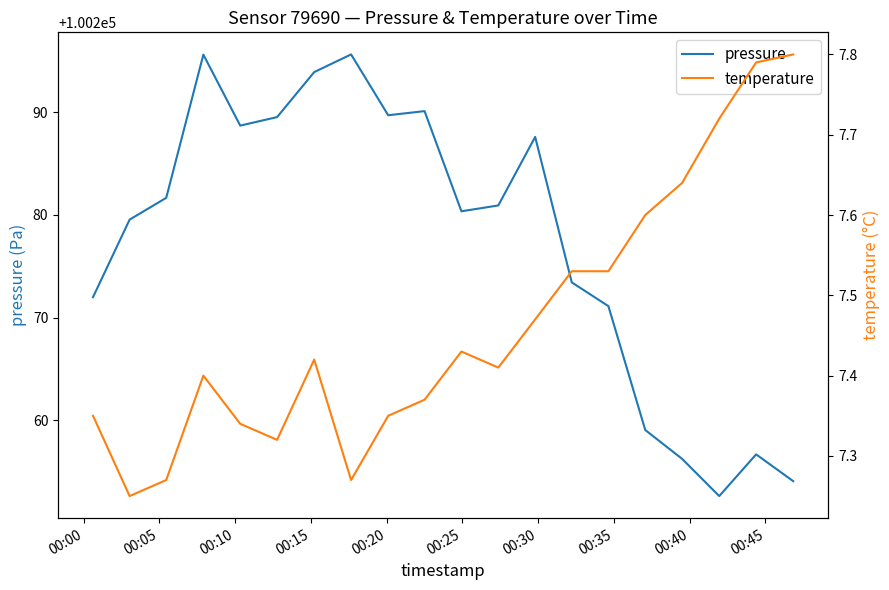

What is the minimum value for pressure?

100252.6